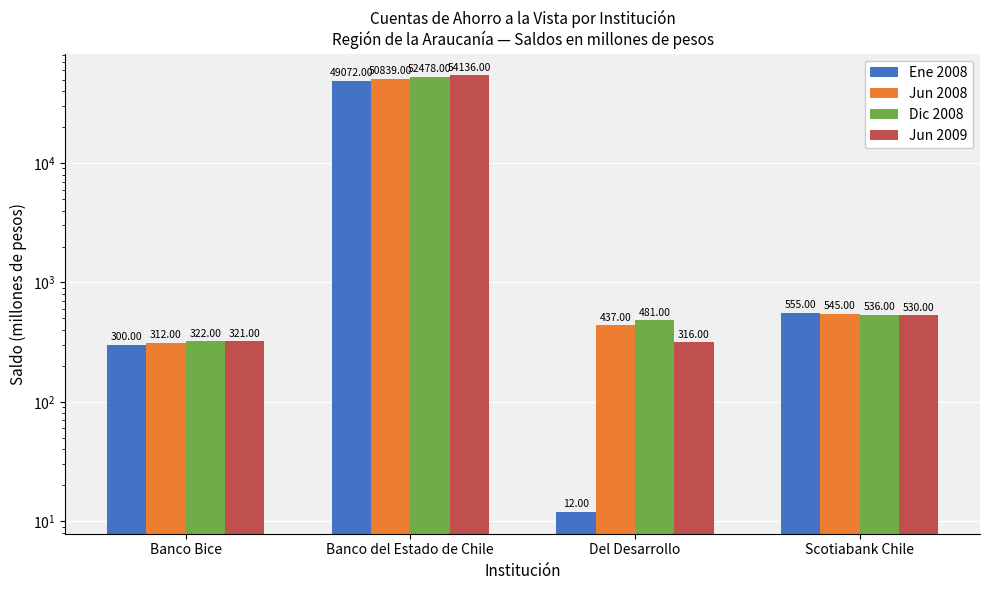

The Jun 2009 series shows 878 at Scotiabank Chile. True or false?

False